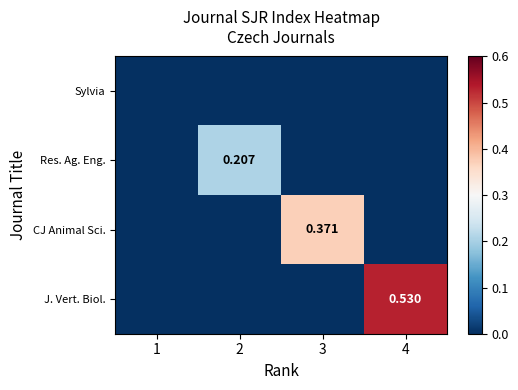

Count the CJ Animal Sci. values in the range 0 to 1.

4